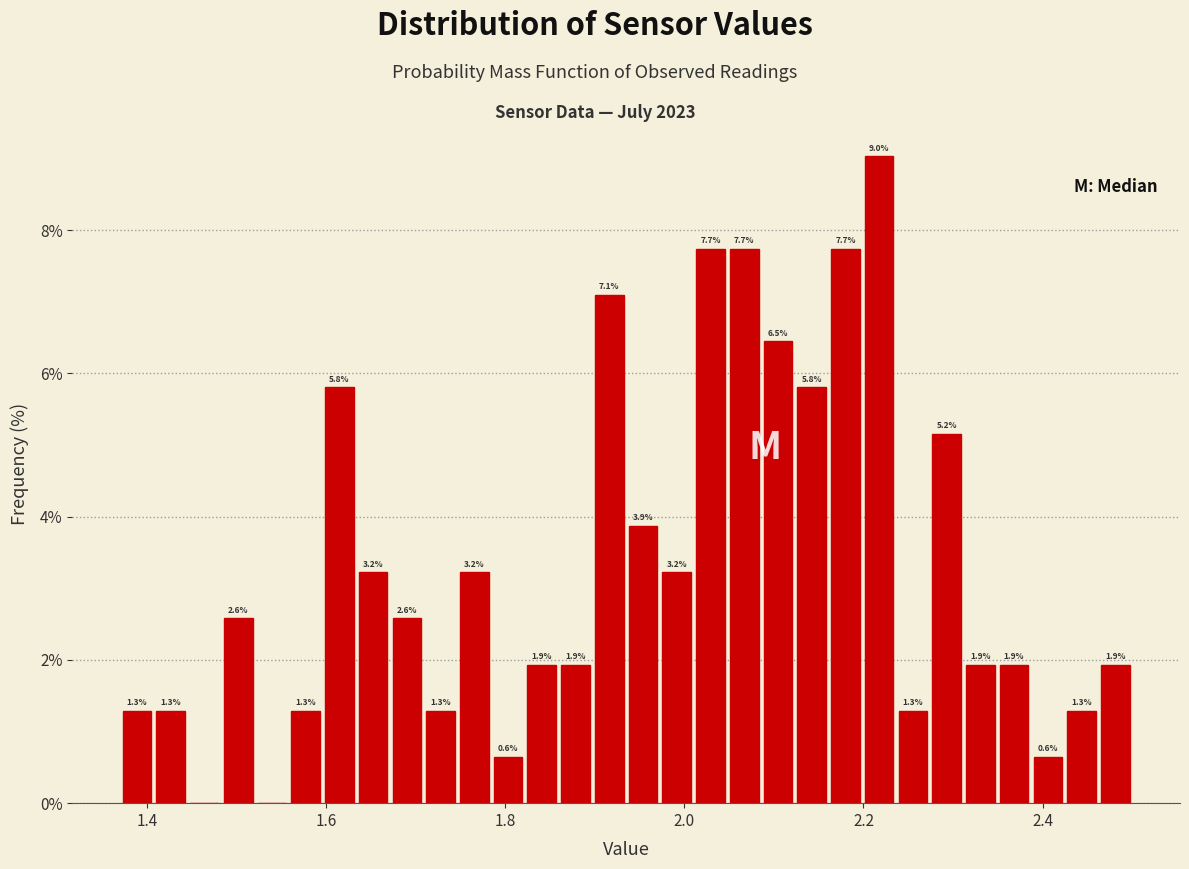

Read against the x-axis, roughly where is the centre of the tallest bar?

2.22